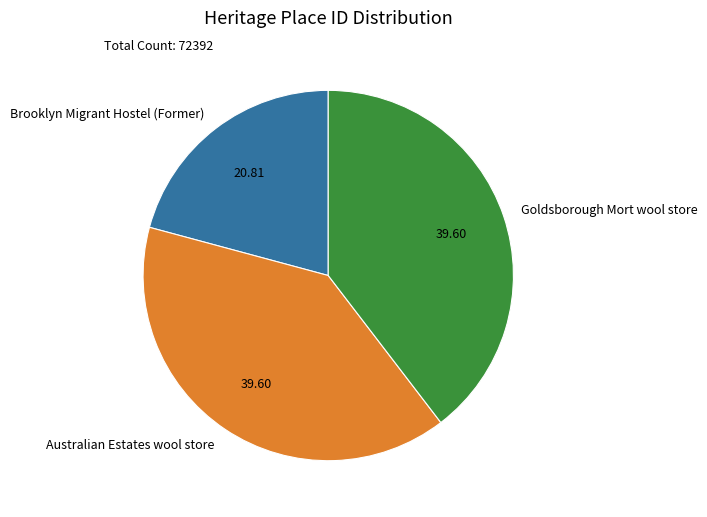

Is Brooklyn Migrant Hostel (Former) the majority of the pie?

No